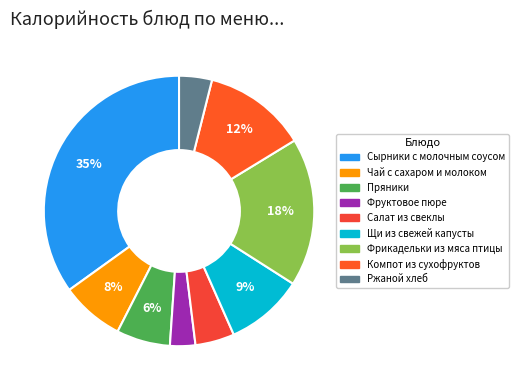

How many slices are in this pie chart?

9